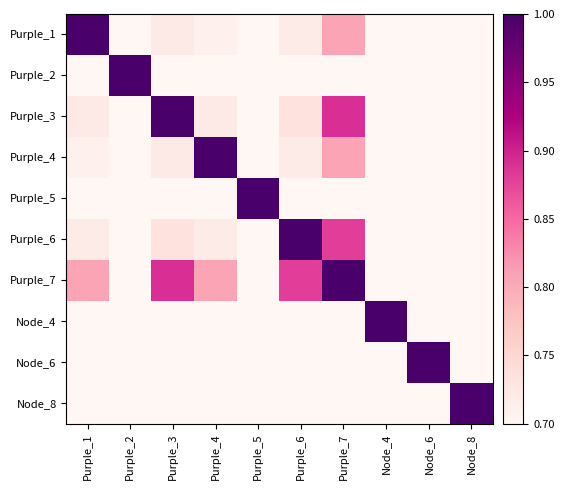

What is the spread (max minus min) of values at Node_4?

0.3